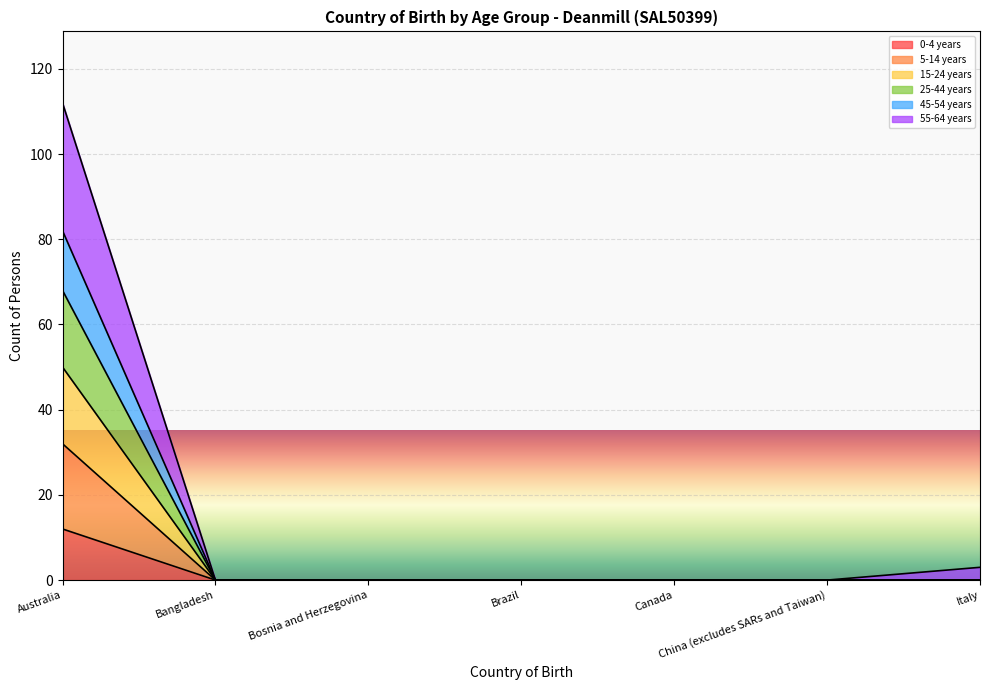

True or false: 0-4 years and 55-64 years intersect in this chart.

False